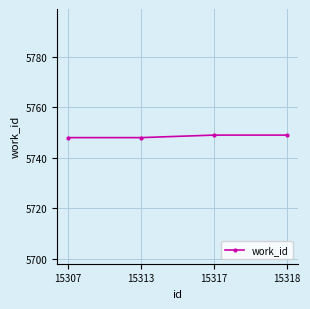

What is the ratio of the value at 15307 to the value at 15318?

1.0